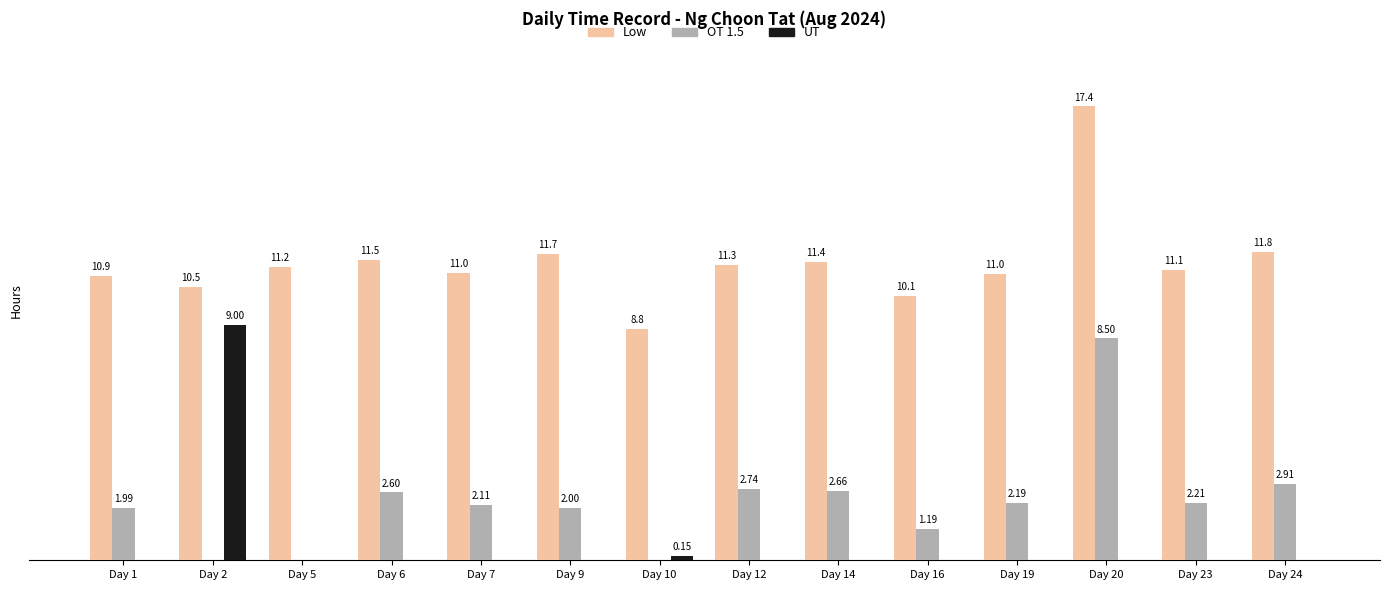

At which label does OT 1.5 first exceed 2?

Day 6